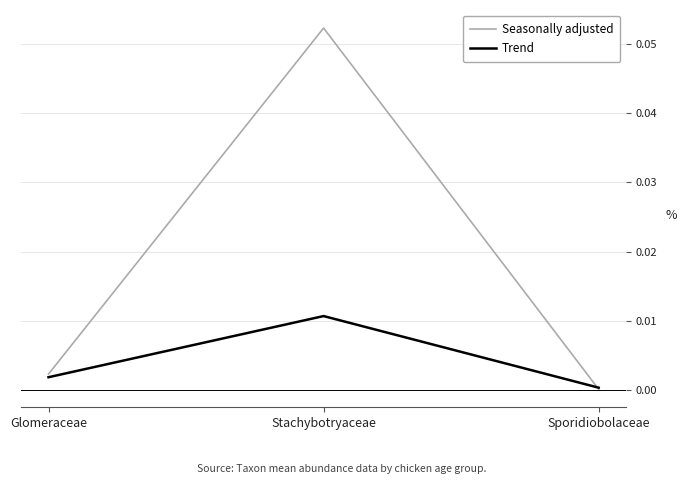

Which series has the largest total across all categories?

Seasonally adjusted